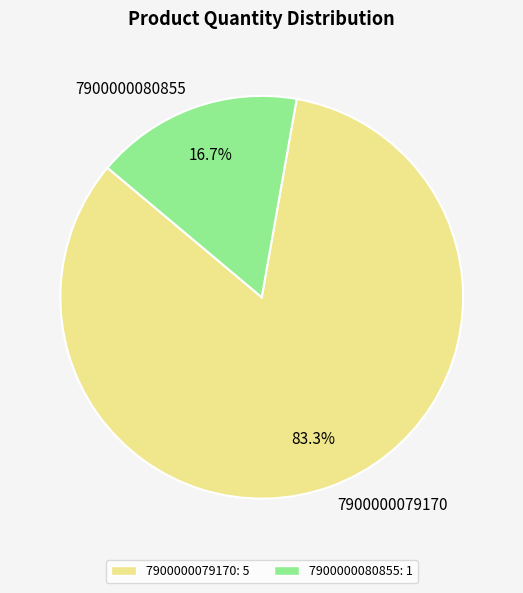

How many slices are in this pie chart?

2